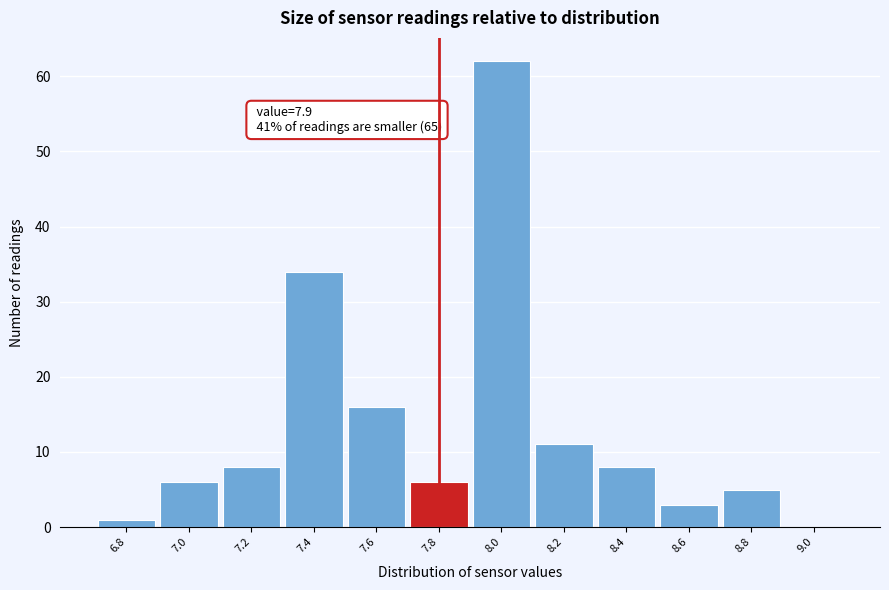

Reading left to right, extract all data points from this chart.

6.8=1	7.0=6	7.2=8	7.4=34	7.6=16	7.8=6	8.0=62	8.2=11	8.4=8	8.6=3	8.8=5	9.0=0